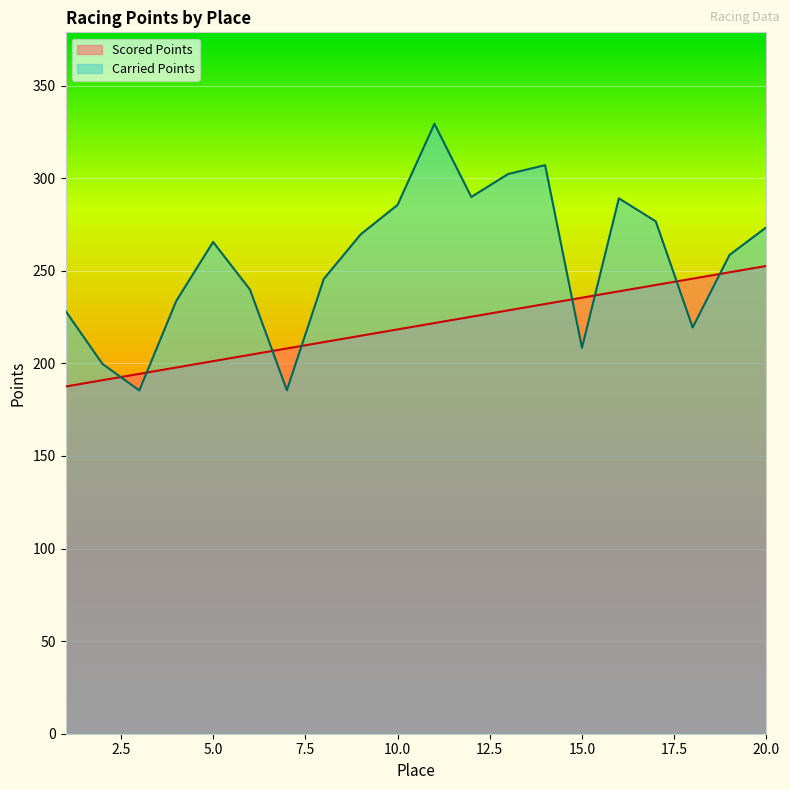

Is it true that Carried Points equals 93.6 at 1?

False